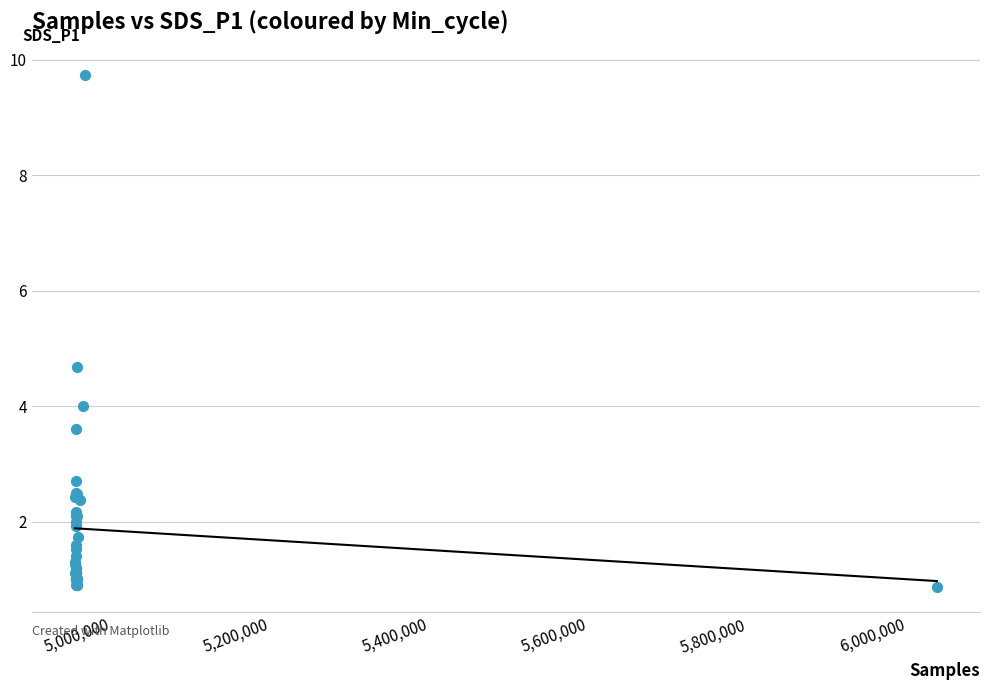

What Y value in the scatter plot is closest to 5?

4.7